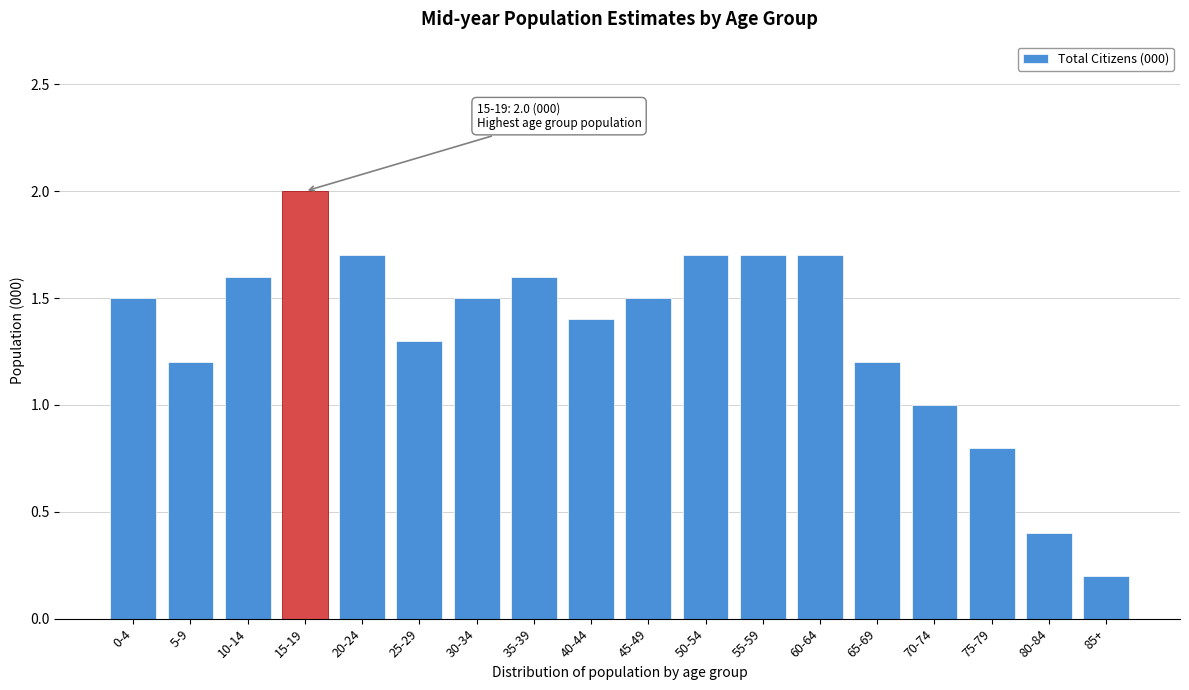

Reading left to right, extract all data points from this chart.

0-4=1.5	5-9=1.2	10-14=1.6	15-19=2.0	20-24=1.7	25-29=1.3	30-34=1.5	35-39=1.6	40-44=1.4	45-49=1.5	50-54=1.7	55-59=1.7	60-64=1.7	65-69=1.2	70-74=1.0	75-79=0.8	80-84=0.4	85+=0.2